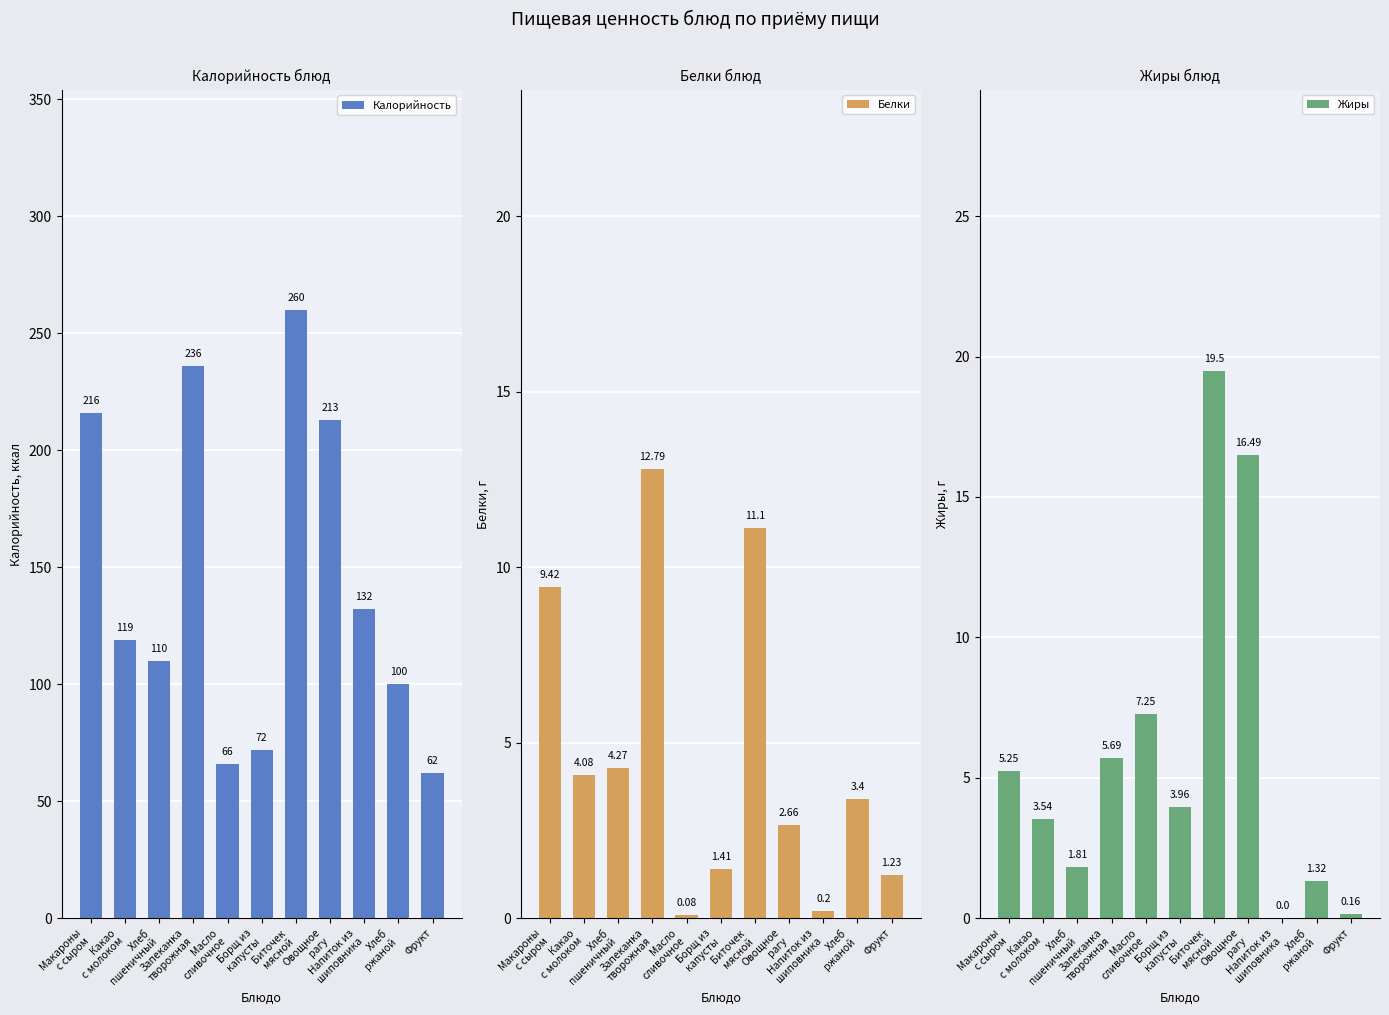

What is the value of the Белки bar at the 6th from the left?

1.4